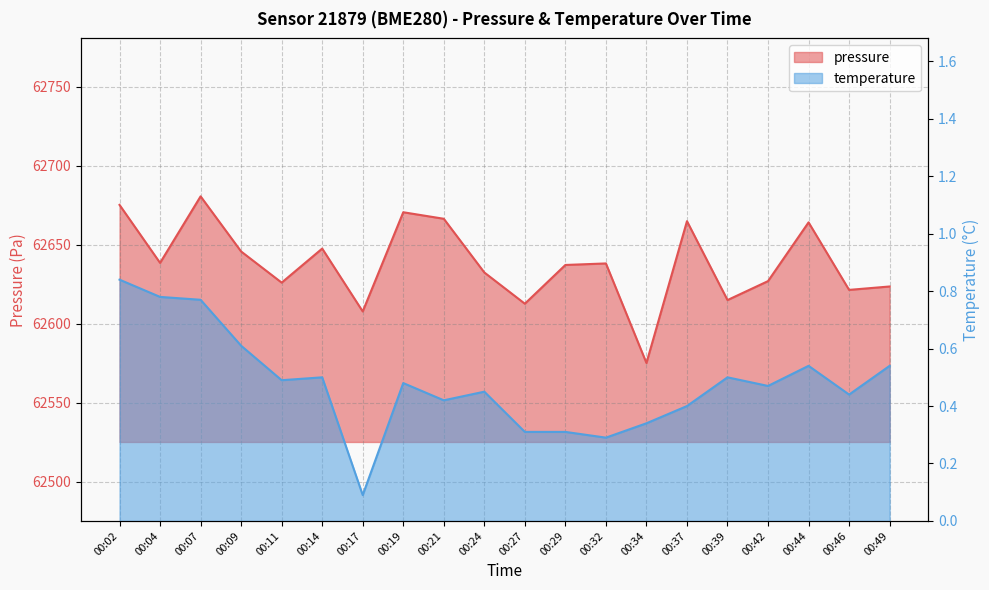

What value does the pressure series have at 00:39?

62615.1